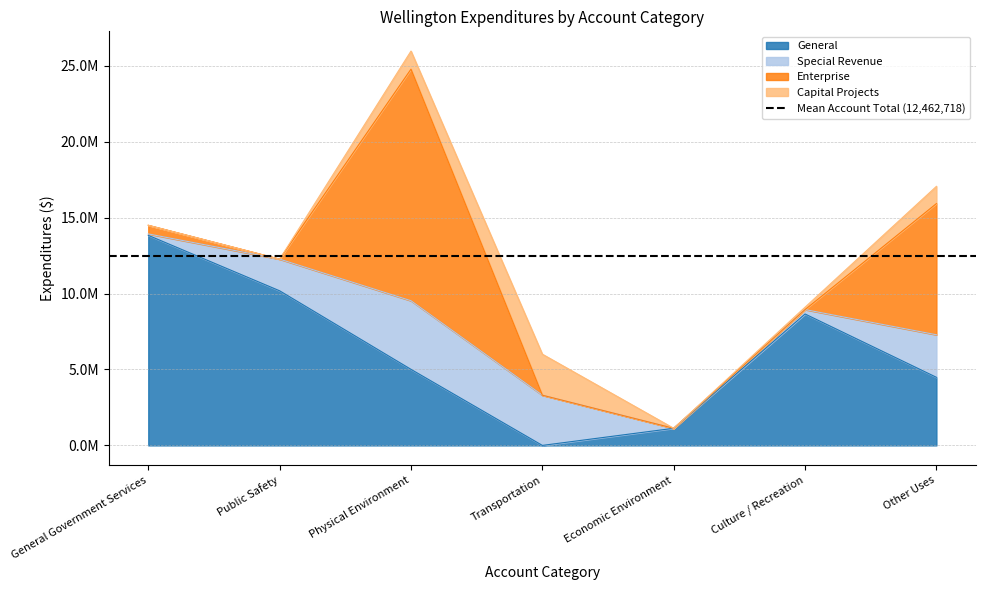

True or false: Account Total has a value of 1951085 at Economic Environment.

False